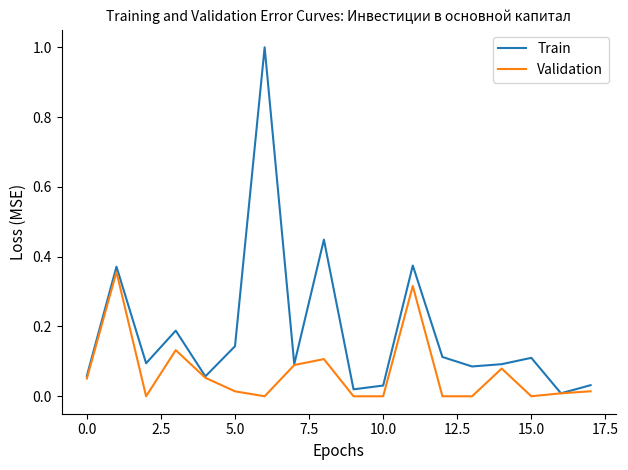

Which series has the largest total across all categories?

Train